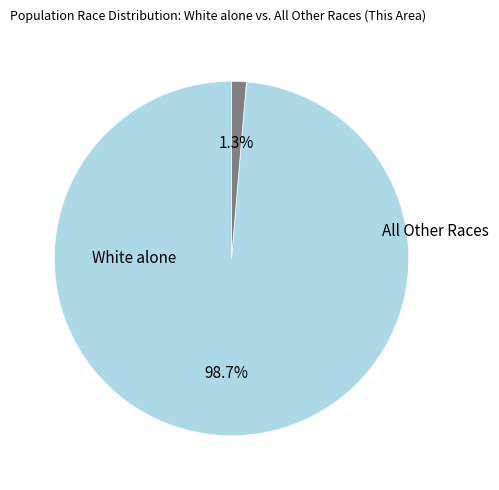

Is there a majority slice in this chart?

Yes